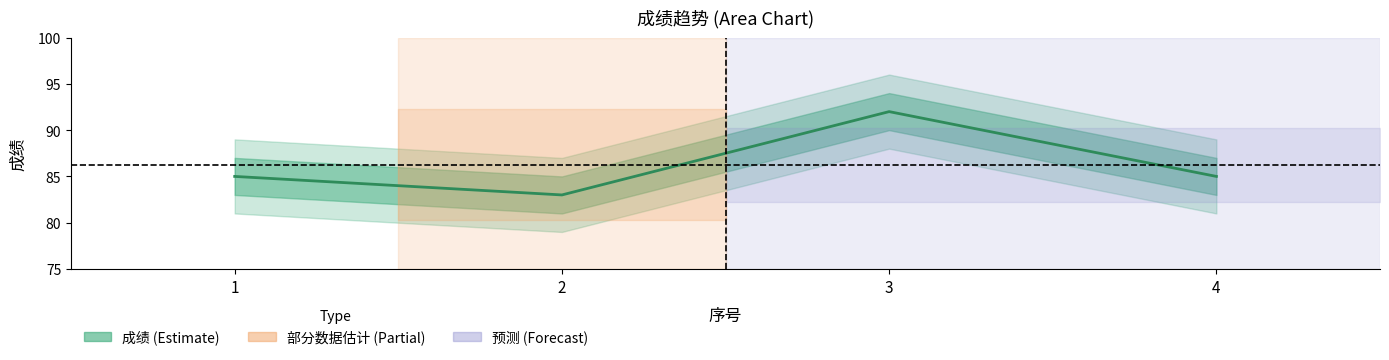

List the labels in order of value, largest first.

3, 1, 4, 2